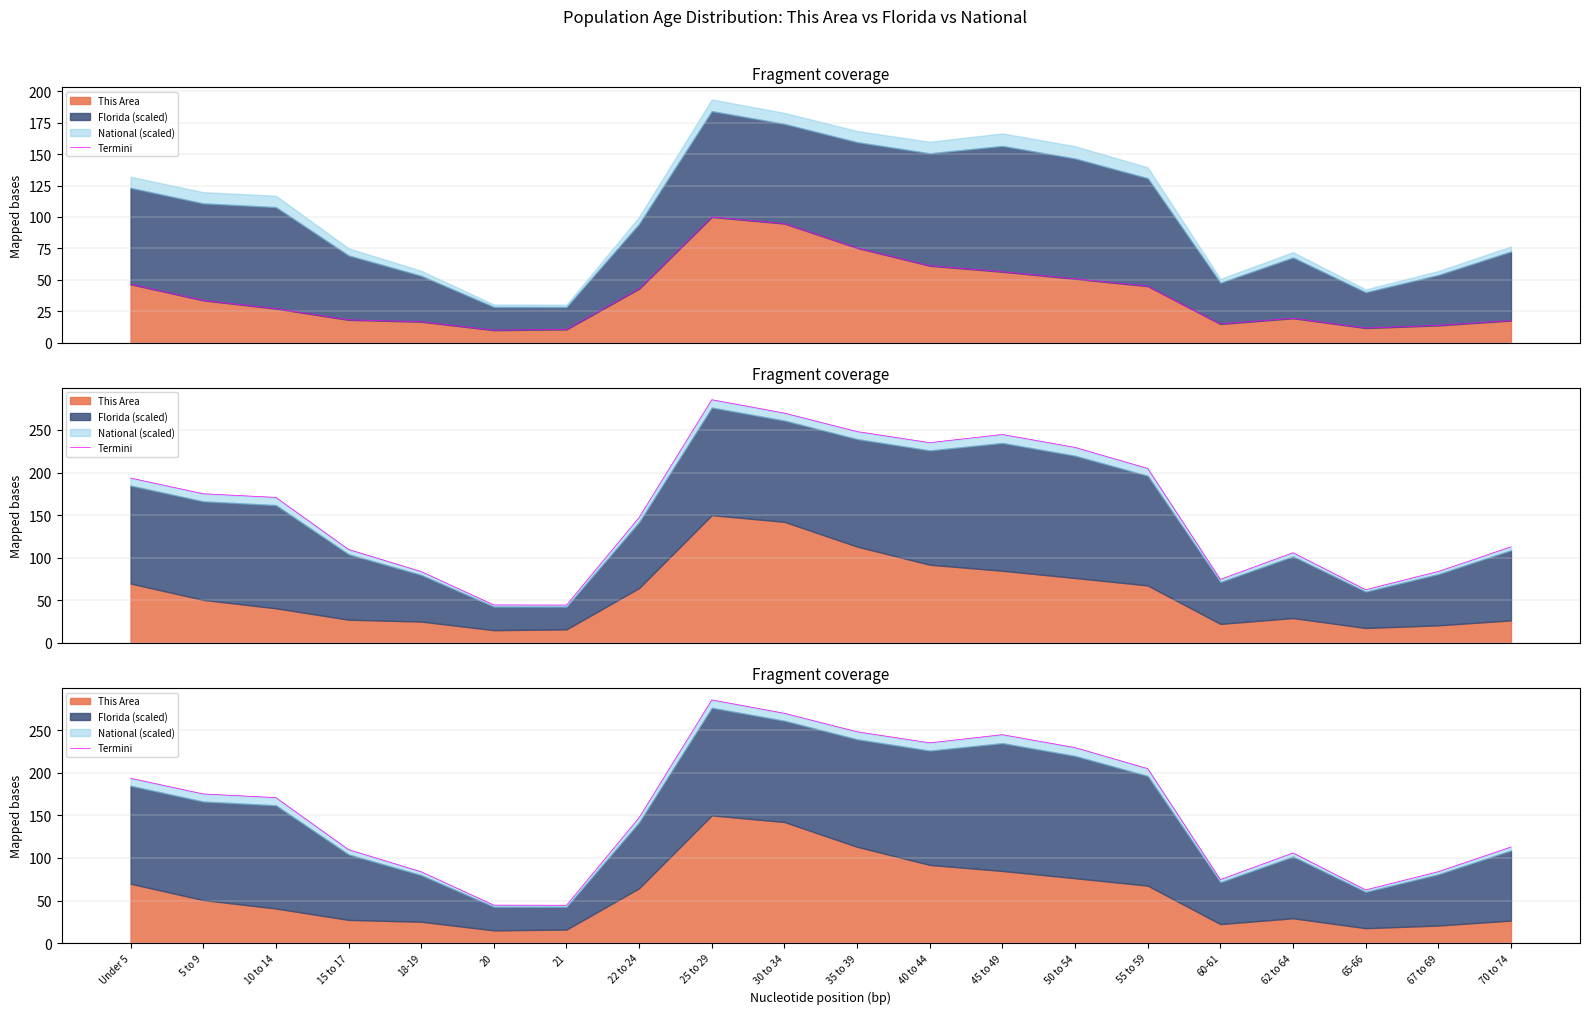

What is the label of the 5th point from the right?

60-61